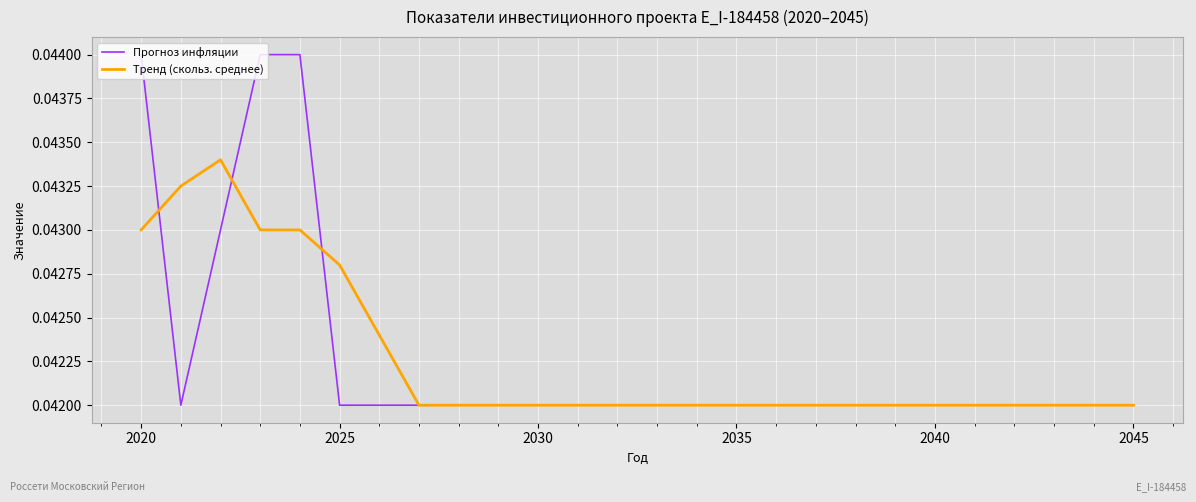

Which series has the widest spread of values?

Прогноз инфляции